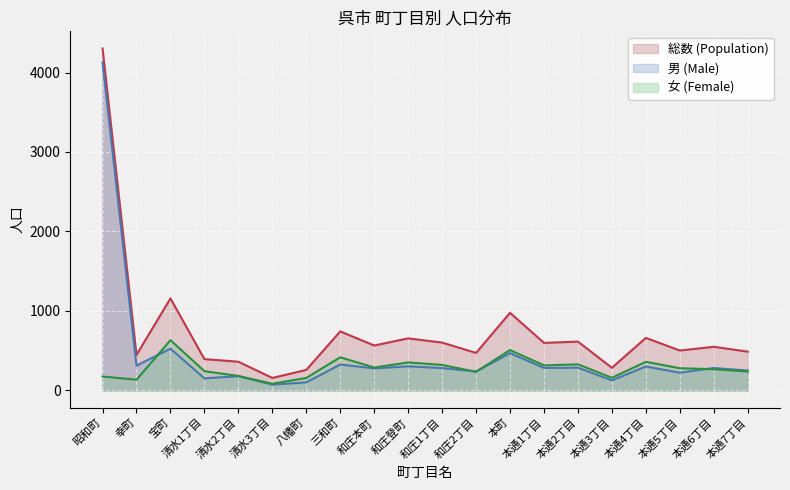

True or false: 女 (Female) and 総数 (Population) cross at least once.

False